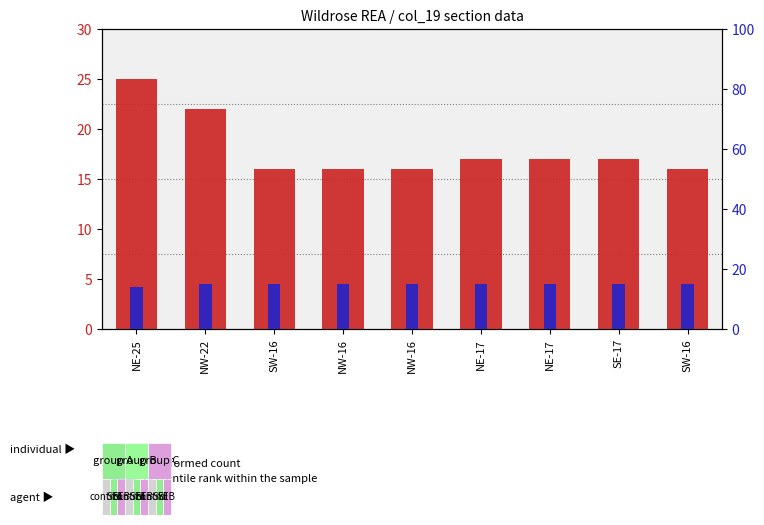

What is the total value across all series at SW-16?

31.0